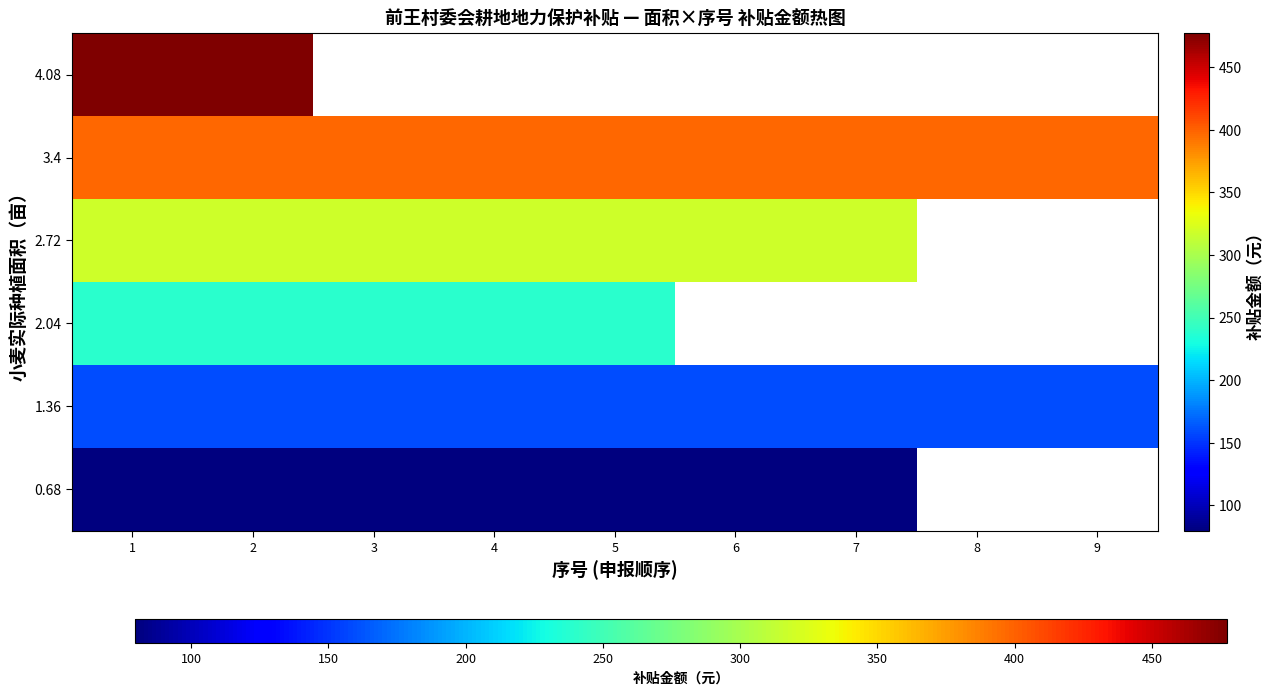

Is it true that 1.36 equals 159.1 at 1?

True